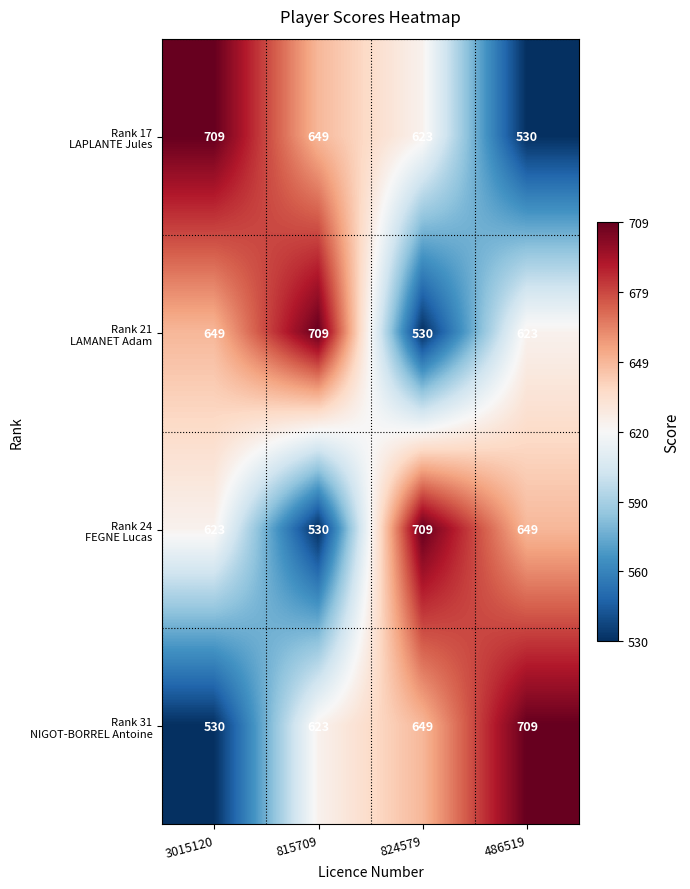

At how many categories does at least one series exceed 663?

4